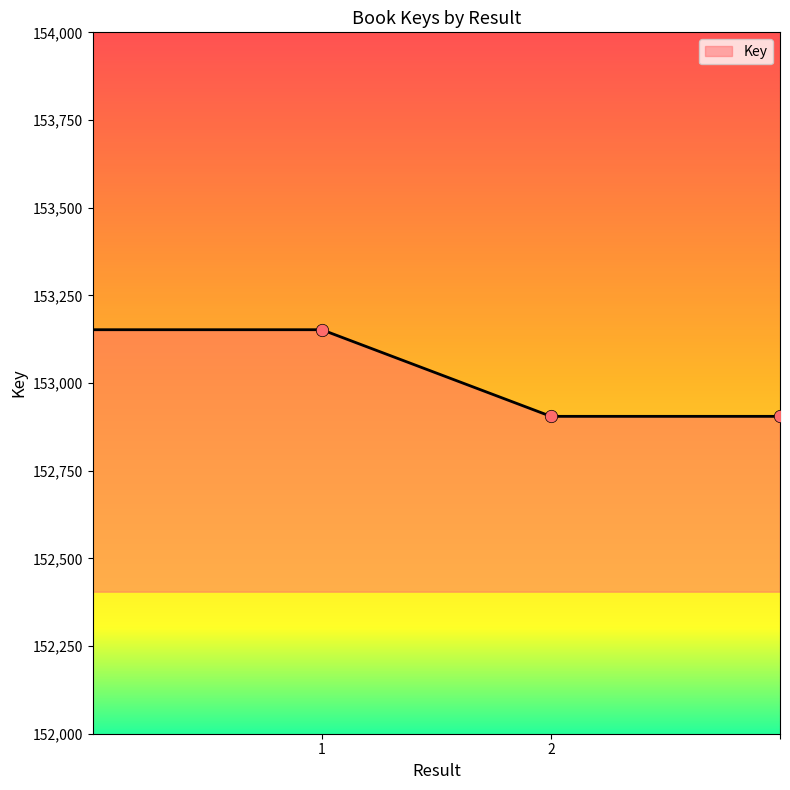

What is the smallest value displayed?

152905